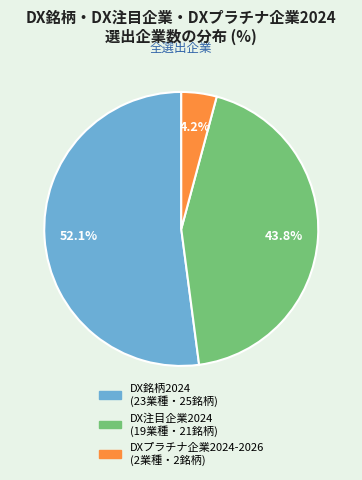

Which has a higher value, DX銘柄2024 (23業種・25銘柄) or DX注目企業2024 (19業種・21銘柄)?

DX銘柄2024 (23業種・25銘柄)